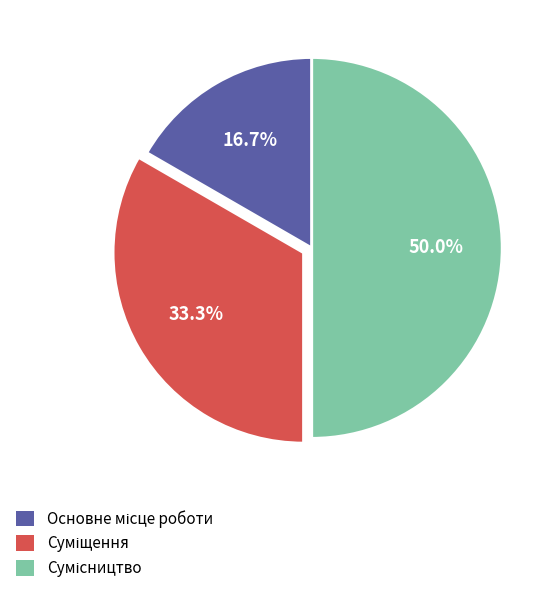

Is it true that Суміщення is 28% of the pie?

False